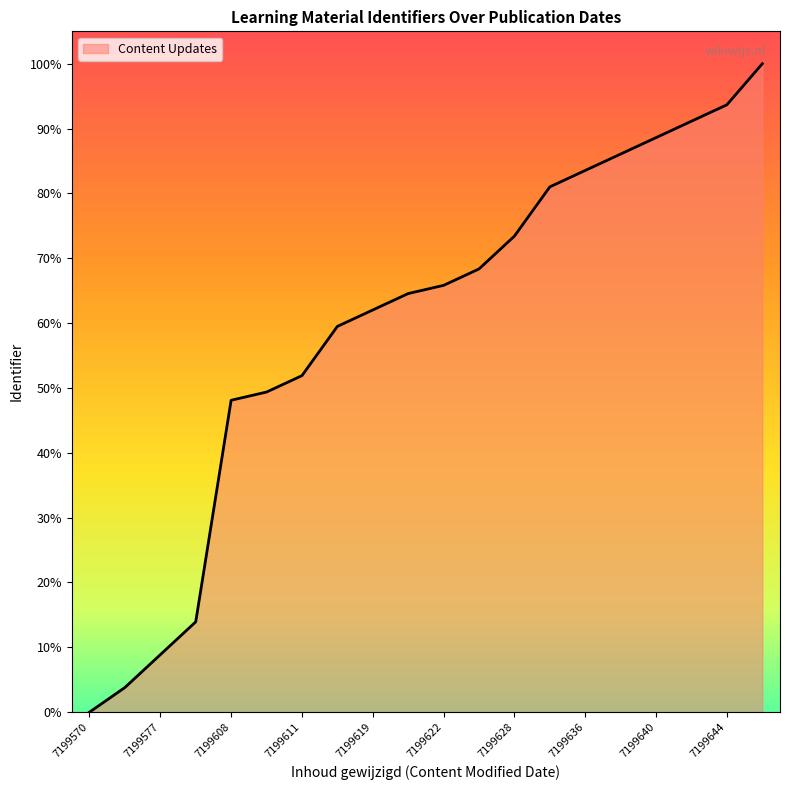

True or false: there are more than 1 points higher than both neighbors.

False